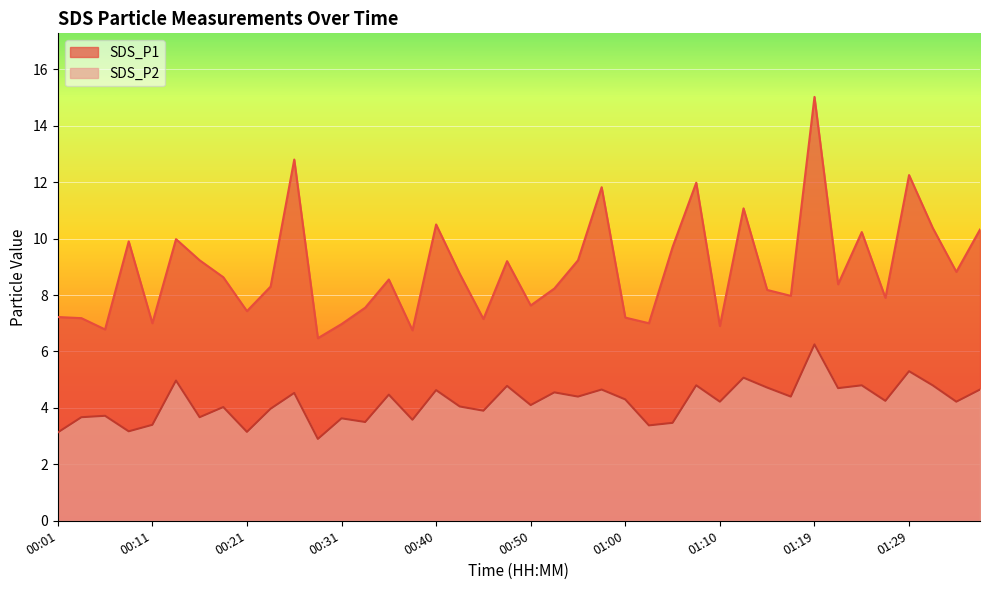

Is it true that SDS_P2 equals 3.6 at 00:31?

True